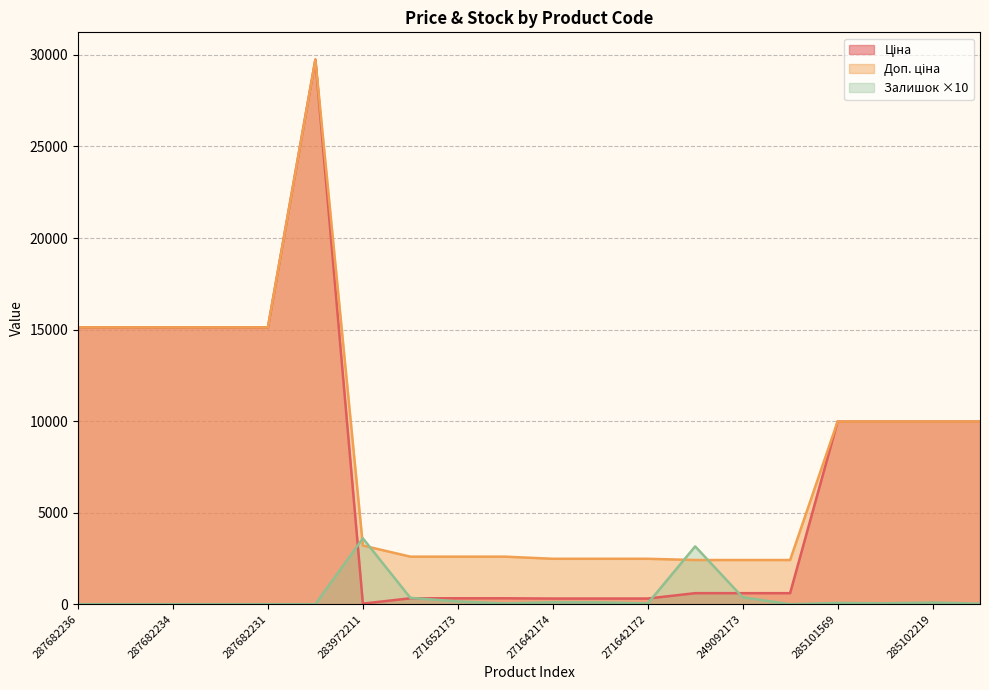

Is it true that Ціна equals 392.2 at 249092172?

False